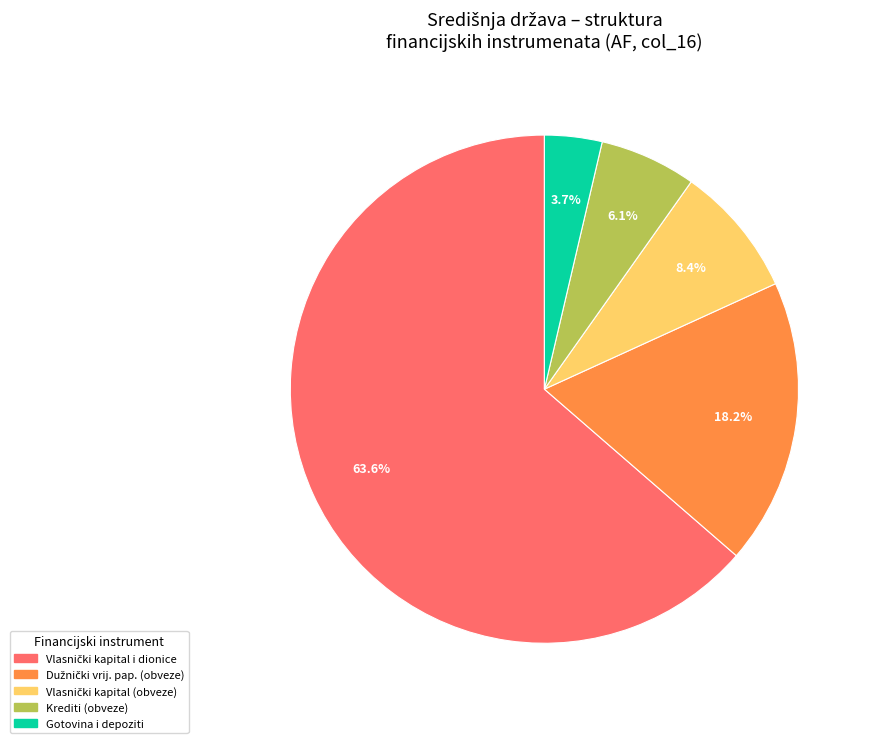

Is there a majority slice in this chart?

Yes